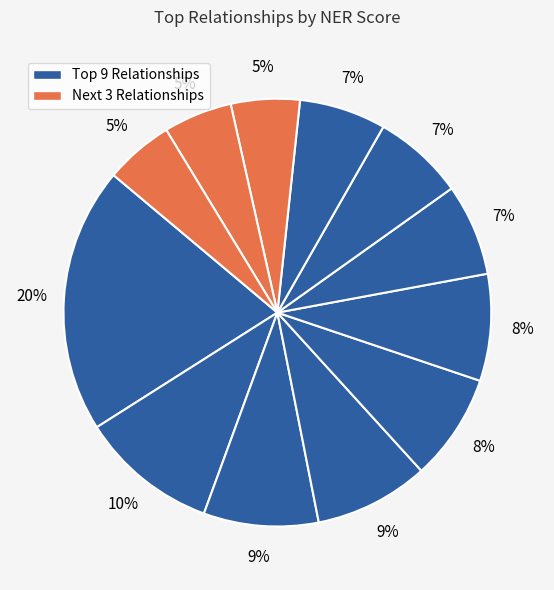

How many slices are in this pie chart?

12